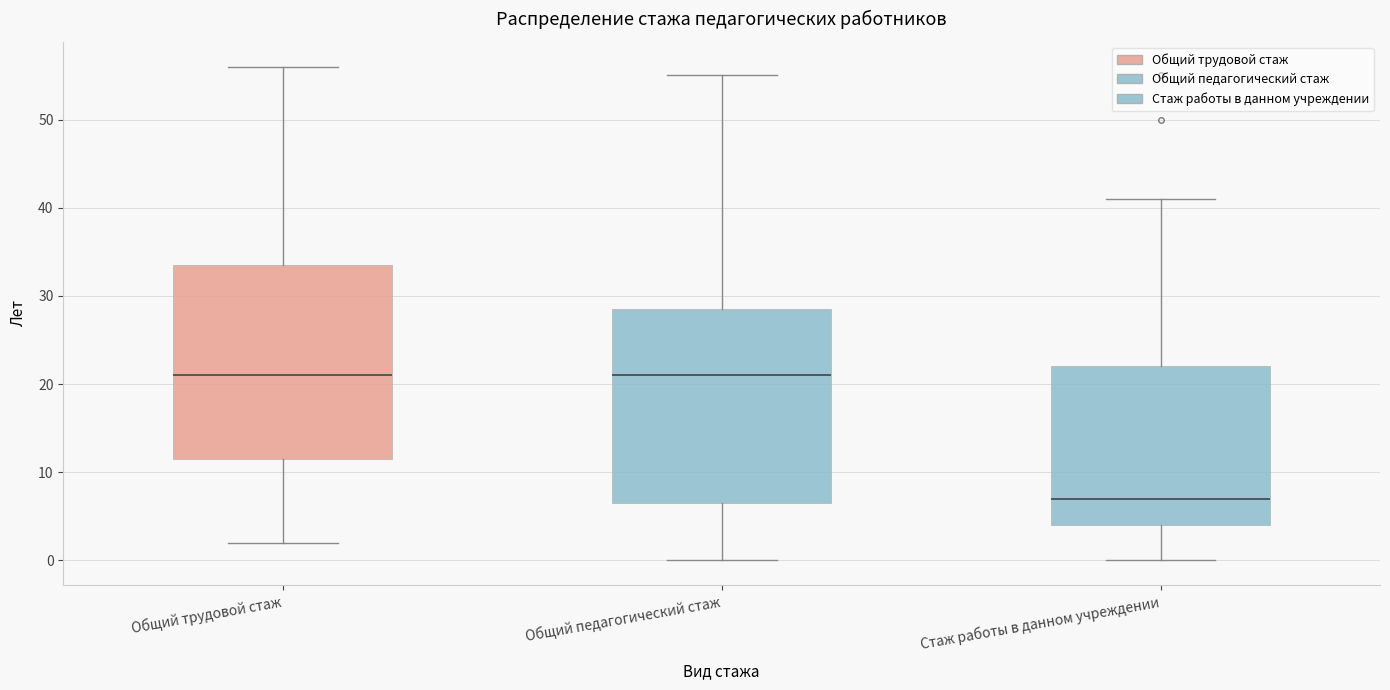

Reading left to right, read every box against the y-axis: the position of its median line, the range the box covers, and the ends of its whiskers. The values are not printed on the chart, so give them approximately, as read against the axis.

Общий трудовой стаж: median 21, box 12 to 34, whiskers 2 to 56
Общий педагогический стаж: median 21, box 7 to 29, whiskers 0 to 55
Стаж работы в данном учреждении: median 7, box 4 to 22, whiskers 0 to 41